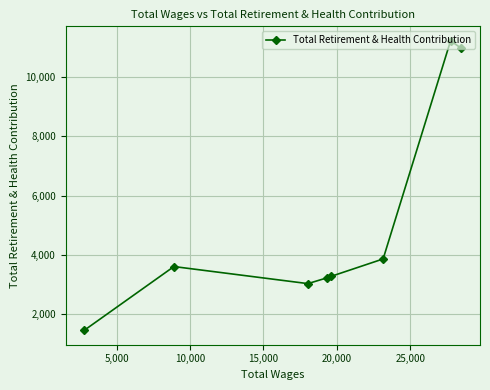

What is the difference between the maximum and second lowest values?

8196